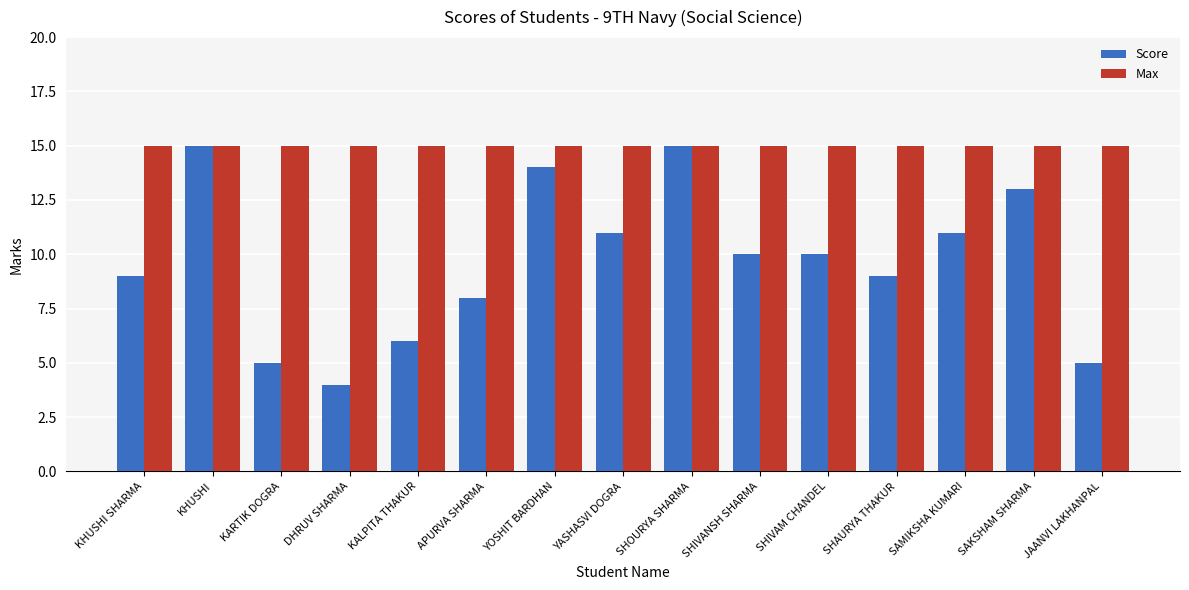

What is the maximum value shown in the chart?

15